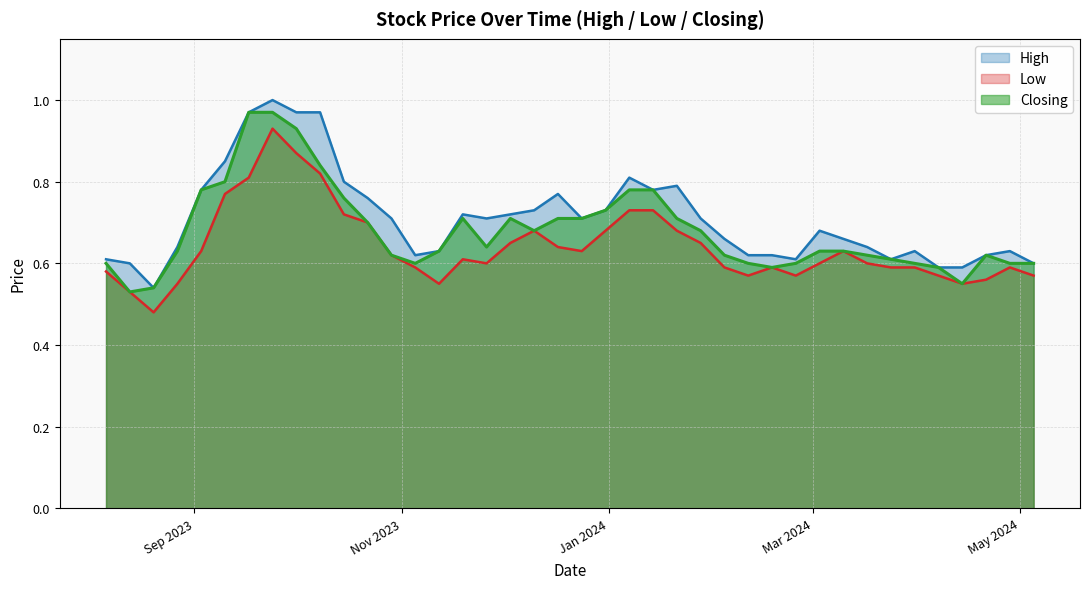

The High series shows 1.2 at 03/12/2023. True or false?

False